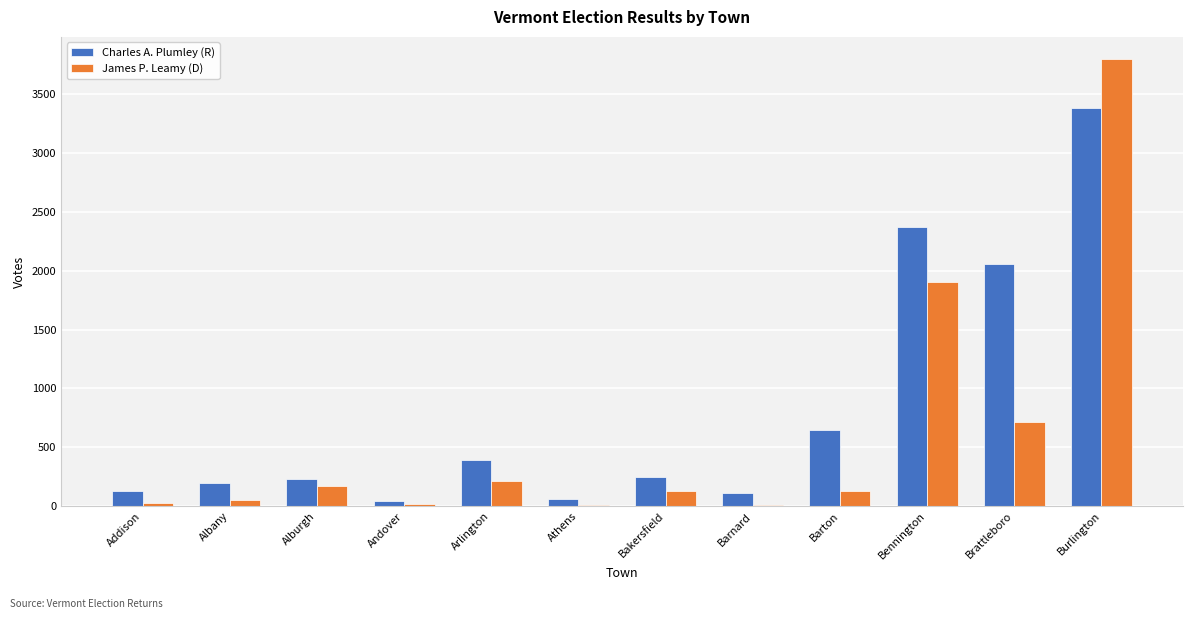

Are the bars grouped side by side (vs. stacked)?

Yes